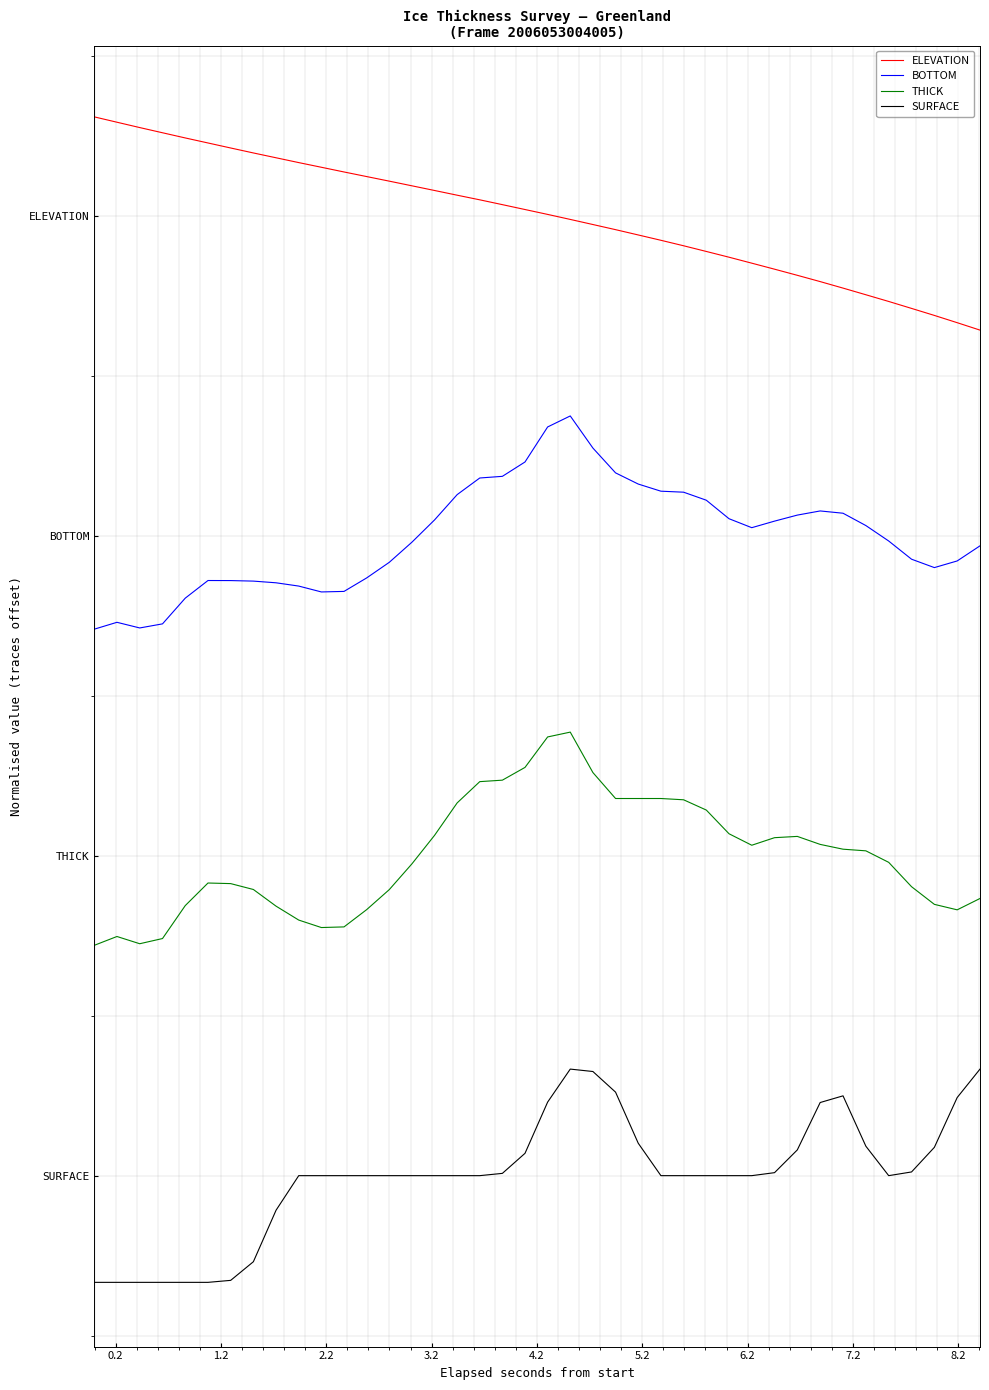

What are all the series names shown in the legend?

ELEVATION, BOTTOM, THICK, SURFACE